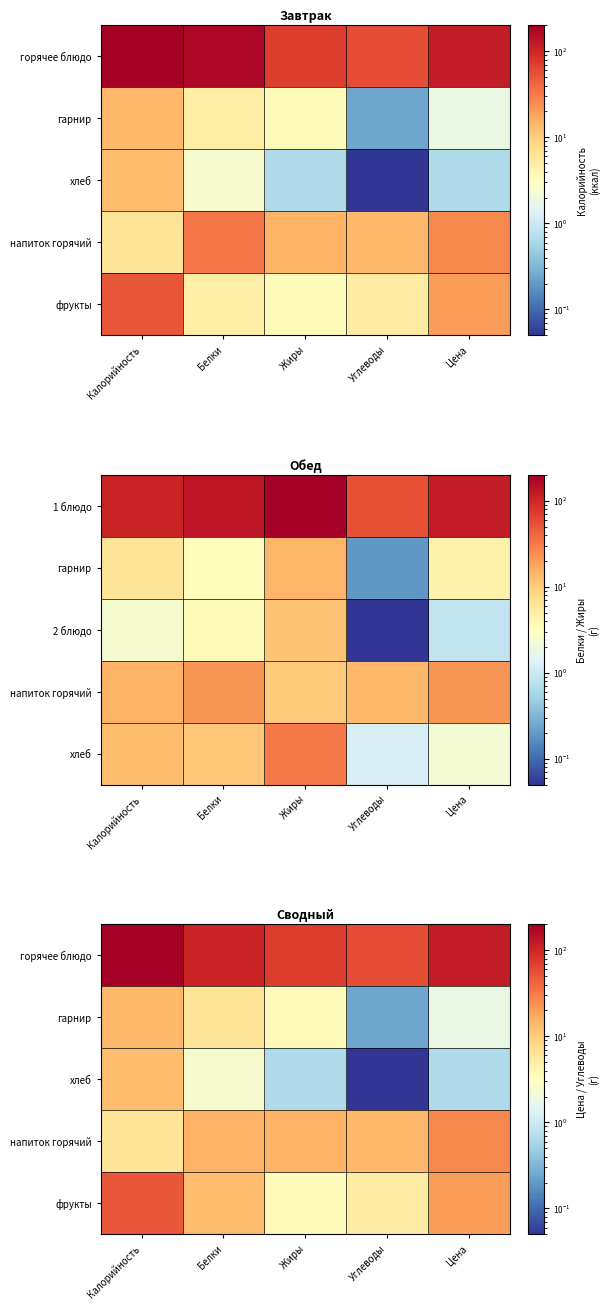

True or false: хлеб has a value of 3.8 at Белки.

False